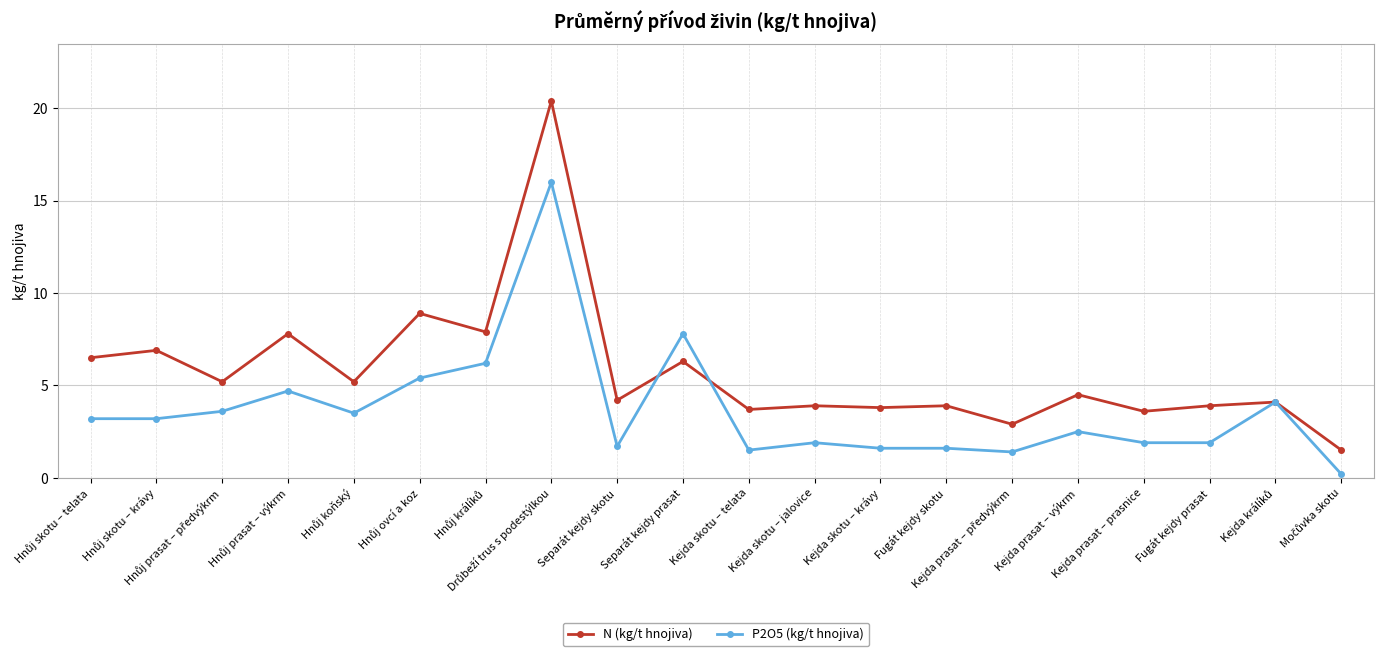

What is the value of the P2O5 (kg/t hnojiva) point at the 1st from the left?

3.2